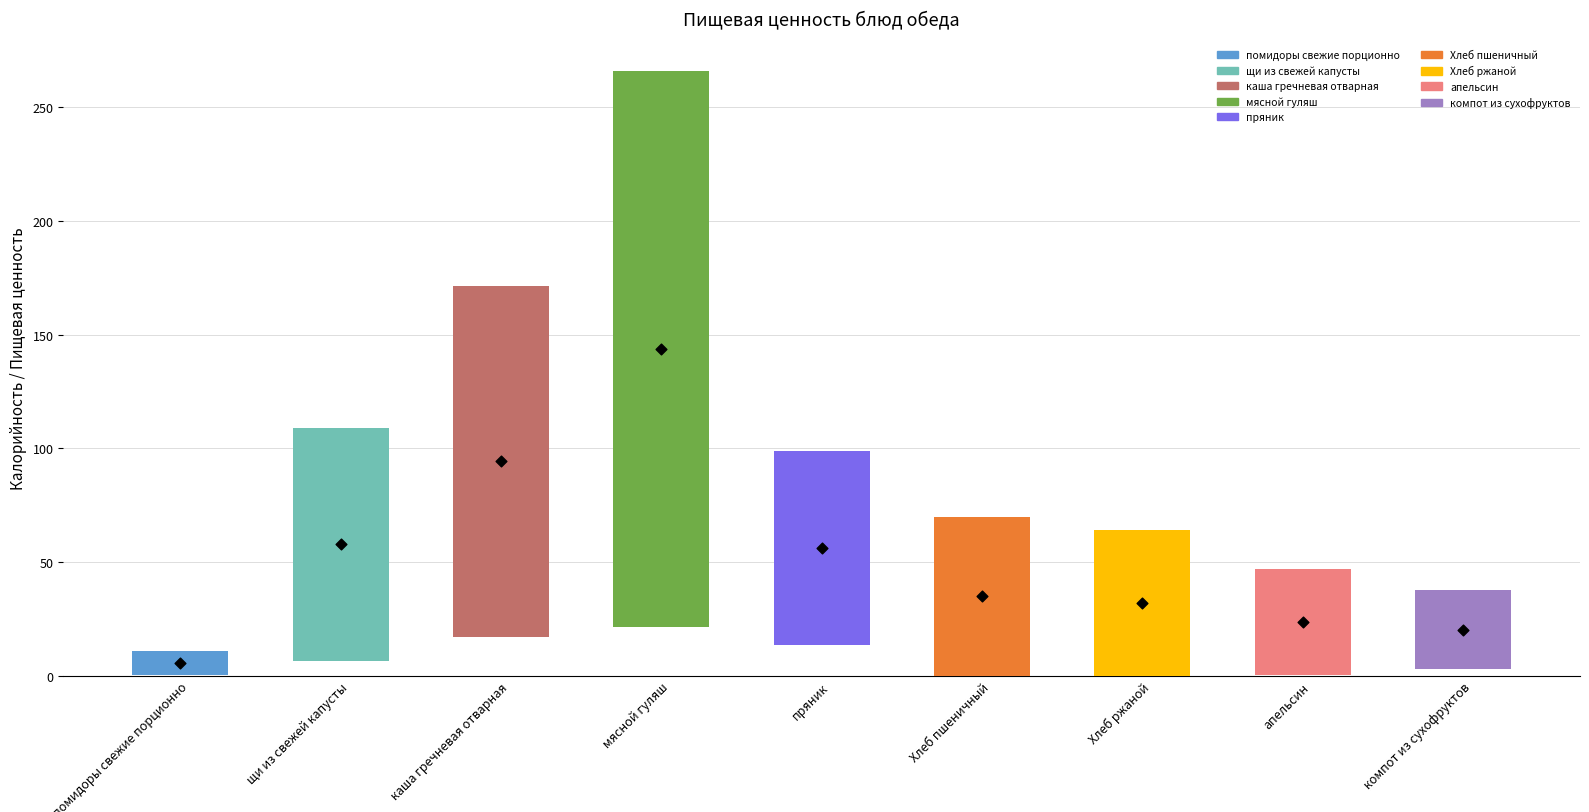

What is the ratio of the value at пряник to the value at компот из сухофруктов?

2.5